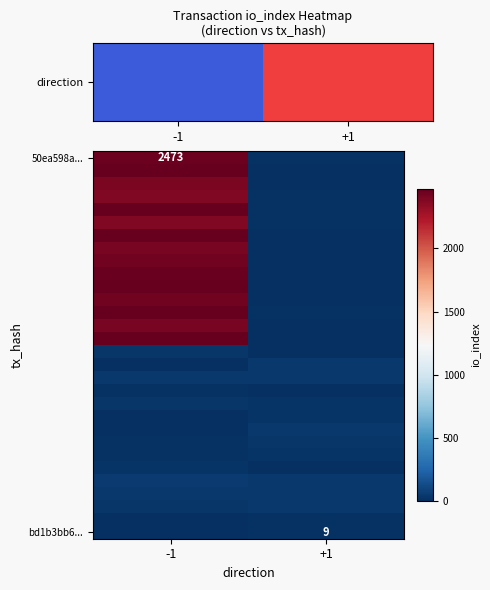

At how many categories does at least one series exceed 2189?

1